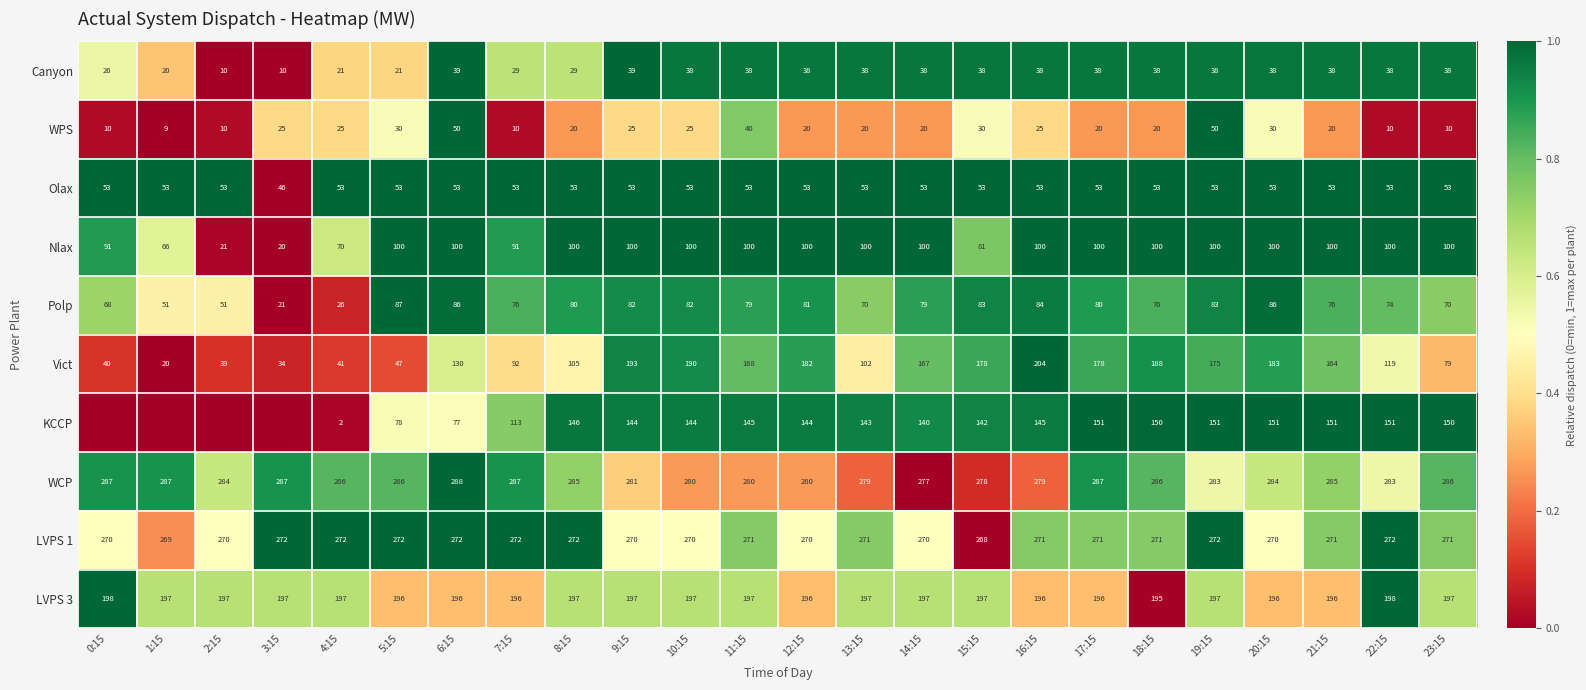

Which has a higher value, 10:15 or 16:15?

10:15